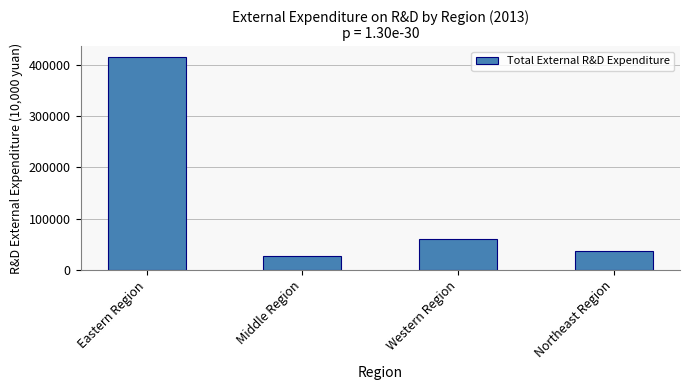

What is the approximate value at Middle Region?

26711.8